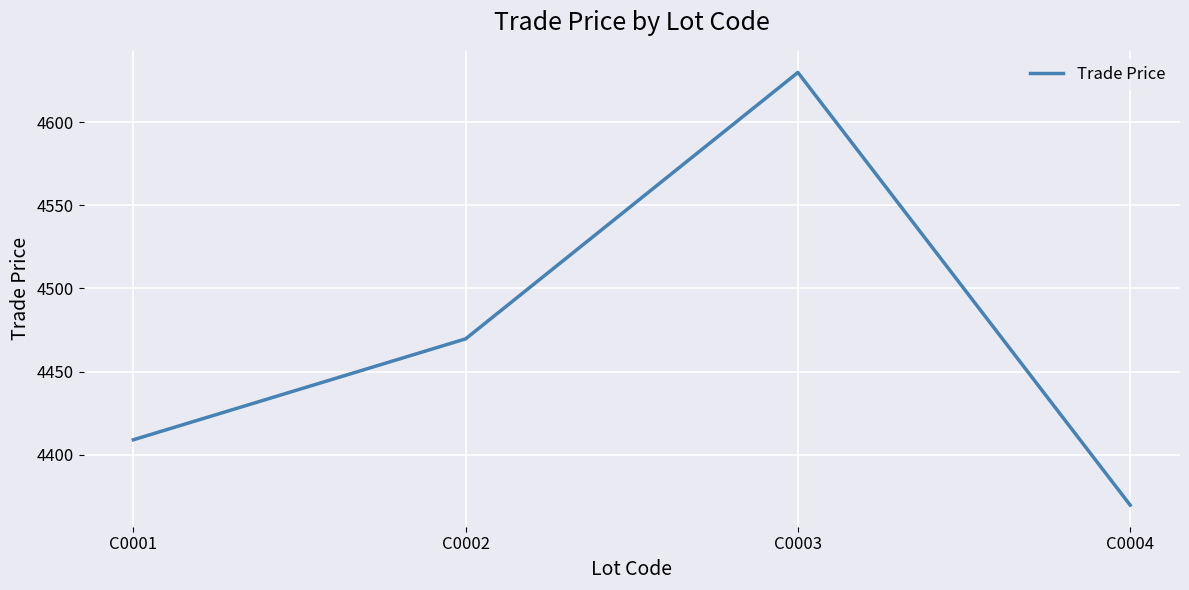

What is the average value?

4469.6